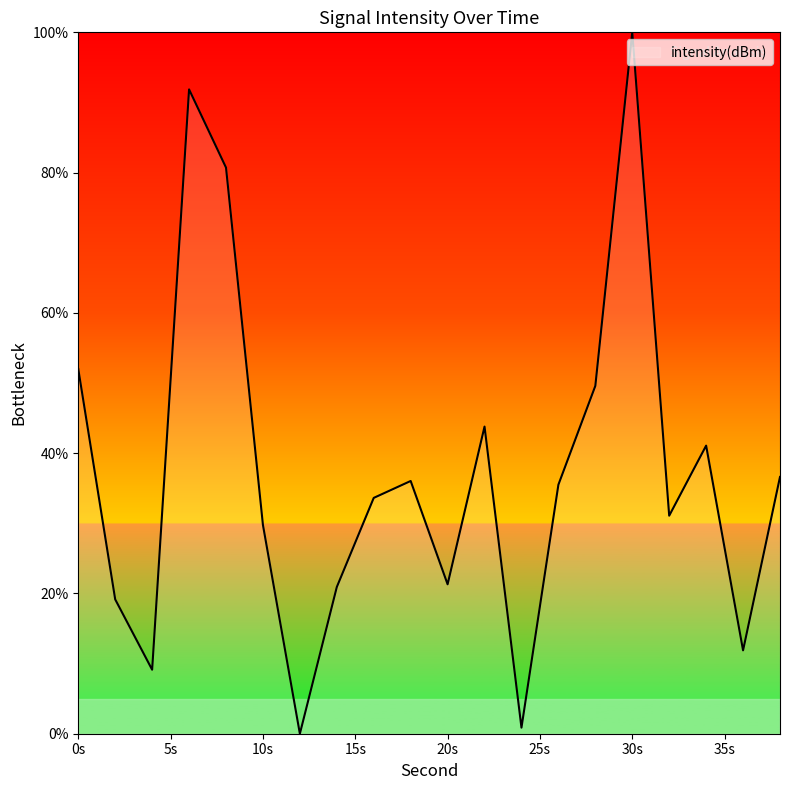

What is the greatest value displayed?

100.0